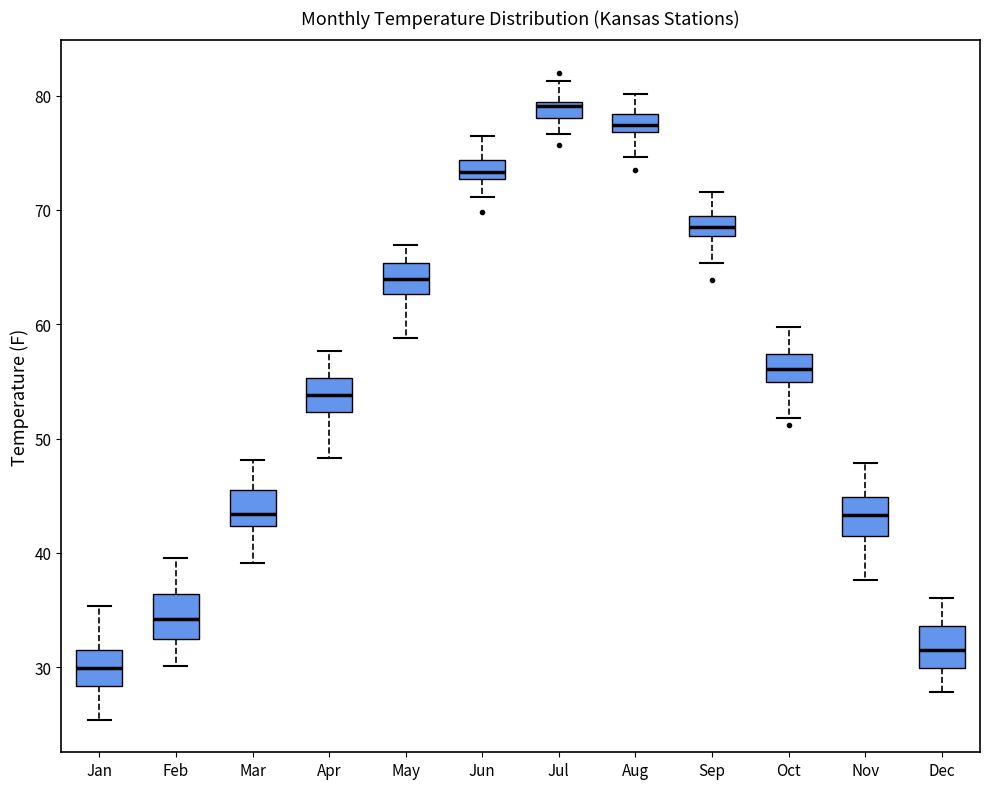

Where does the median line of the box for Jan sit on the y-axis? The values are not printed on the chart, so give them approximately, as read against the axis.

30